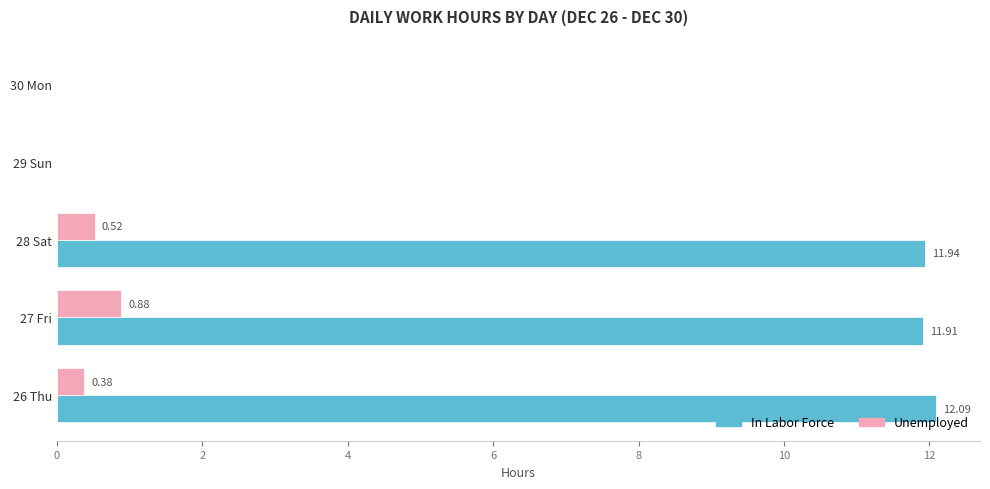

What is the maximum value shown in the chart?

12.1